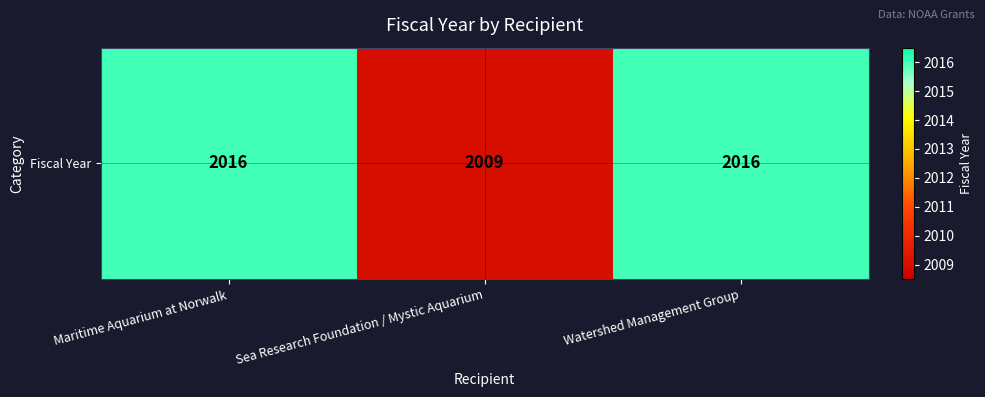

How many values are below 2016?

1